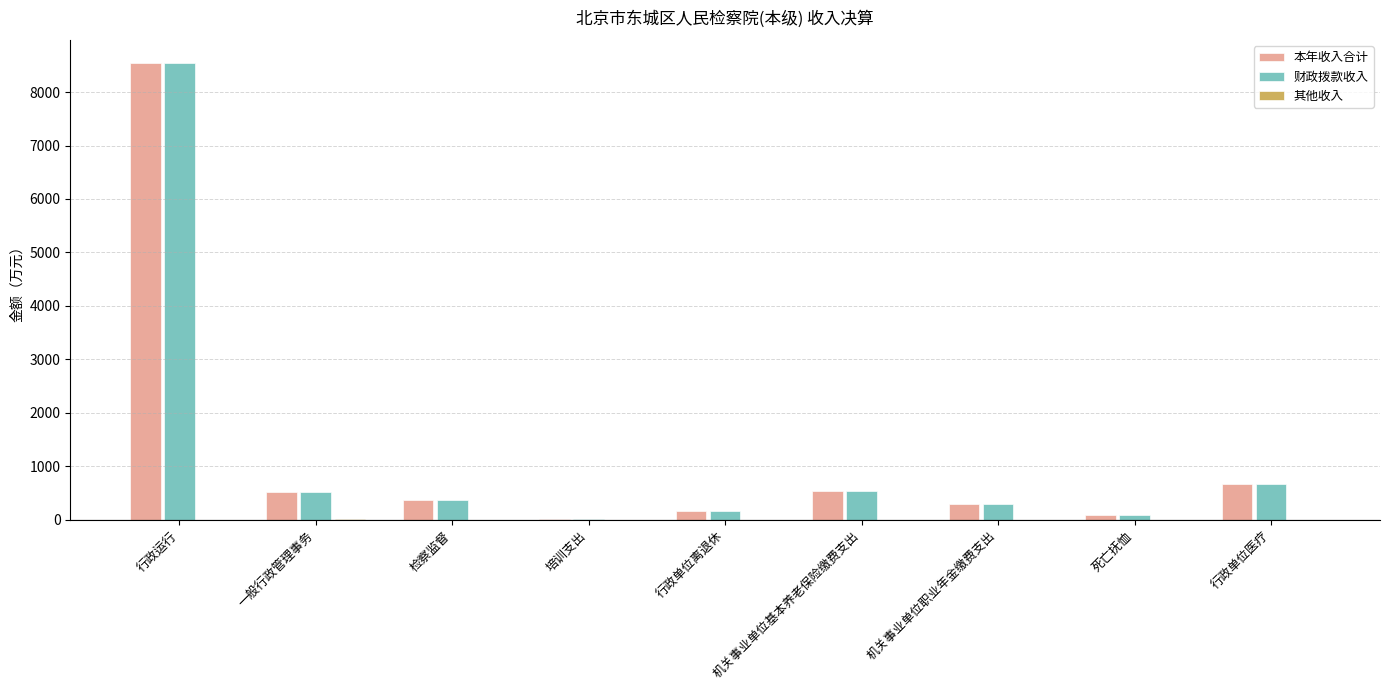

Is it true that 本年收入合计 equals 4.9 at 培训支出?

True